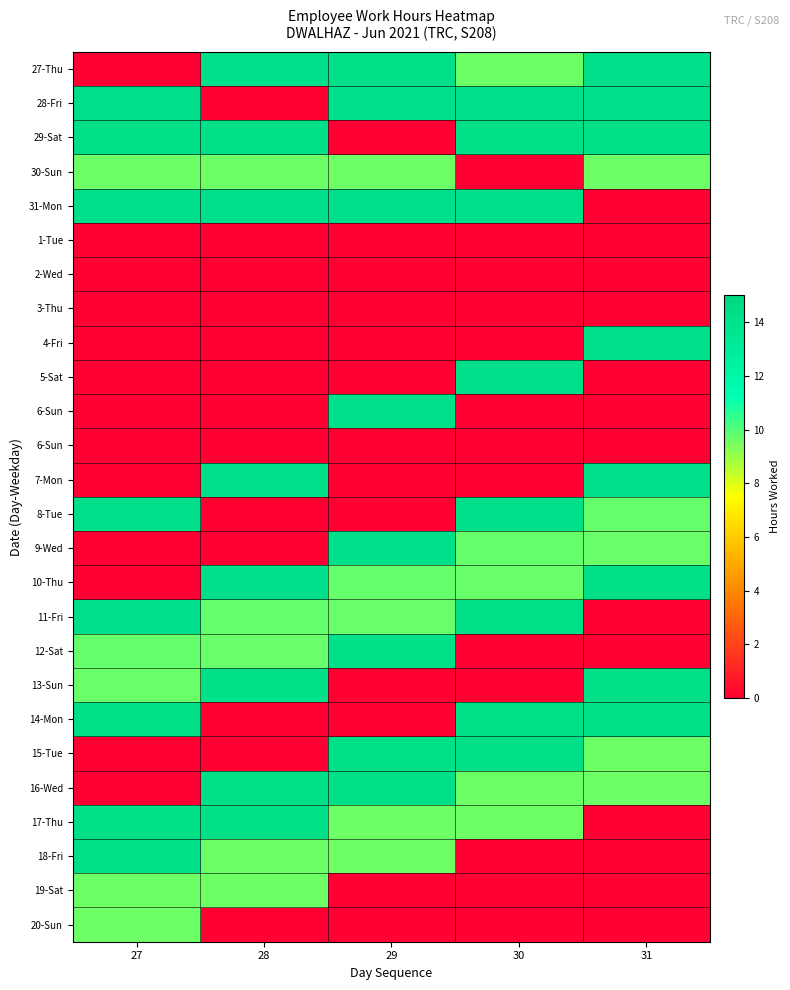

At which category is the sum across all series the highest?

27